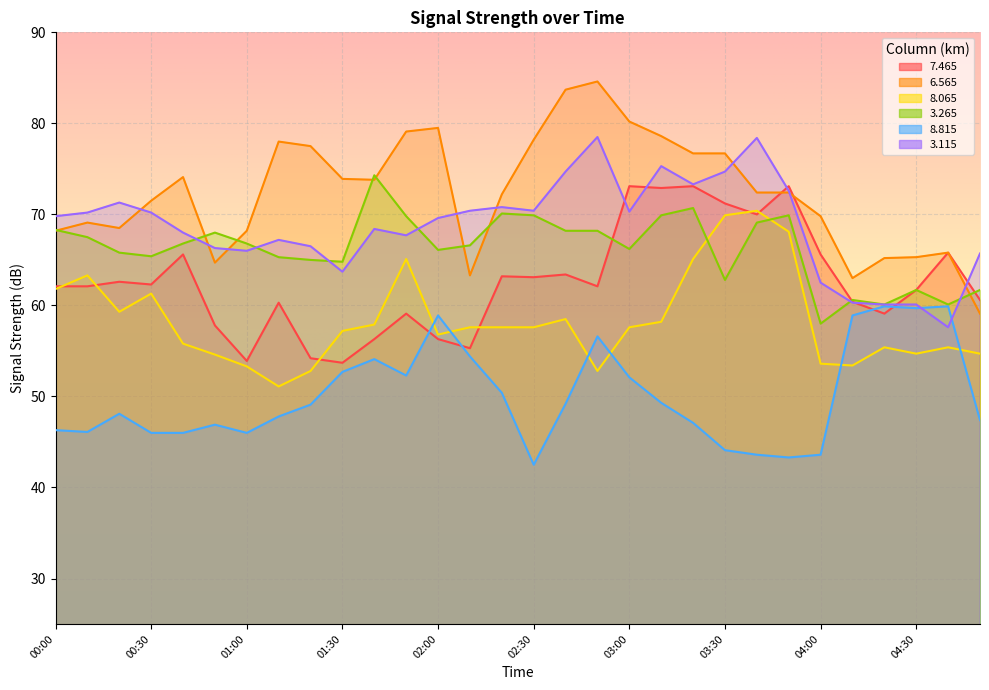

Which has a higher value, 00:40 or 02:40?

00:40